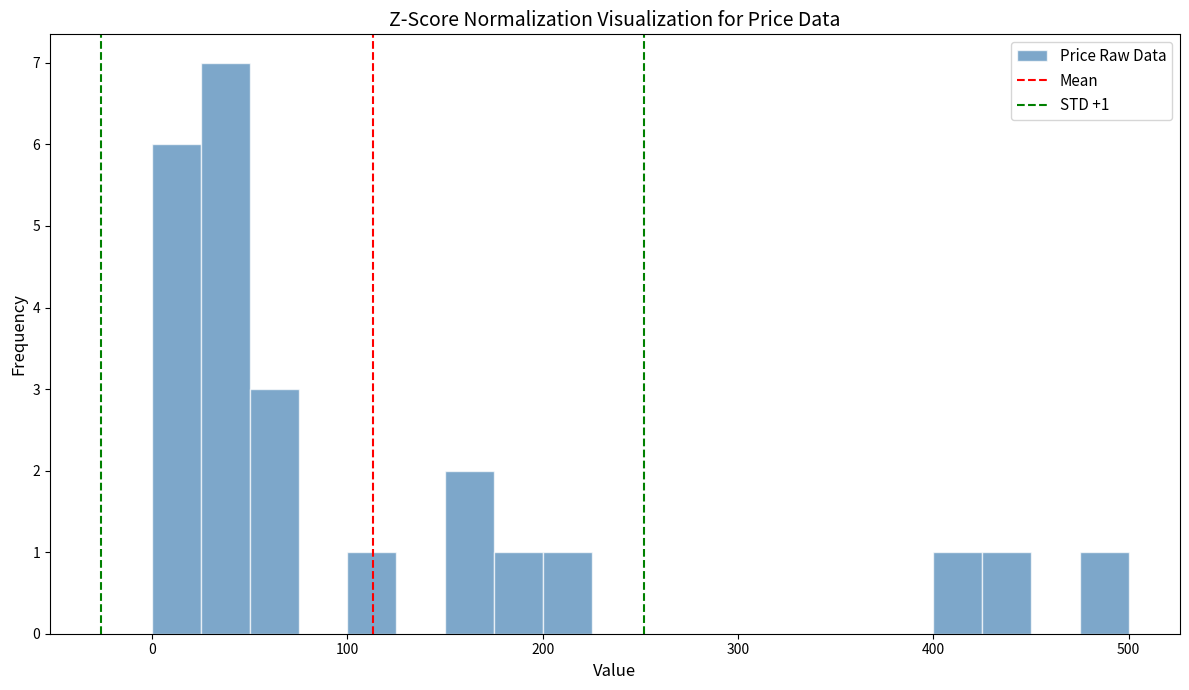

Read against the x-axis, roughly where is the centre of the tallest bar?

40